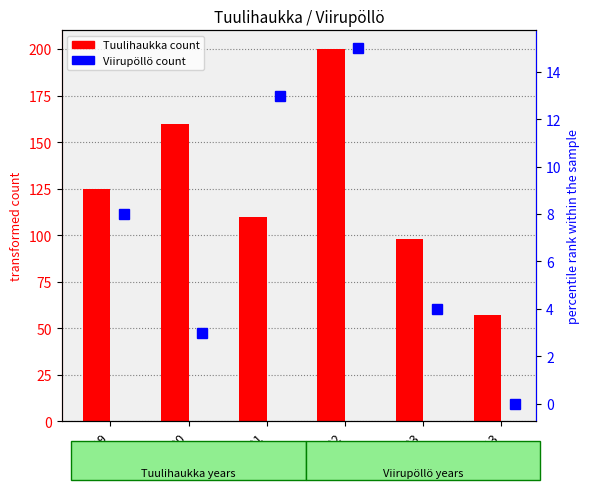

List the labels in order of Viirupöllö value, smallest first.

2013, 2020, 2023, 2019, 2021, 2022